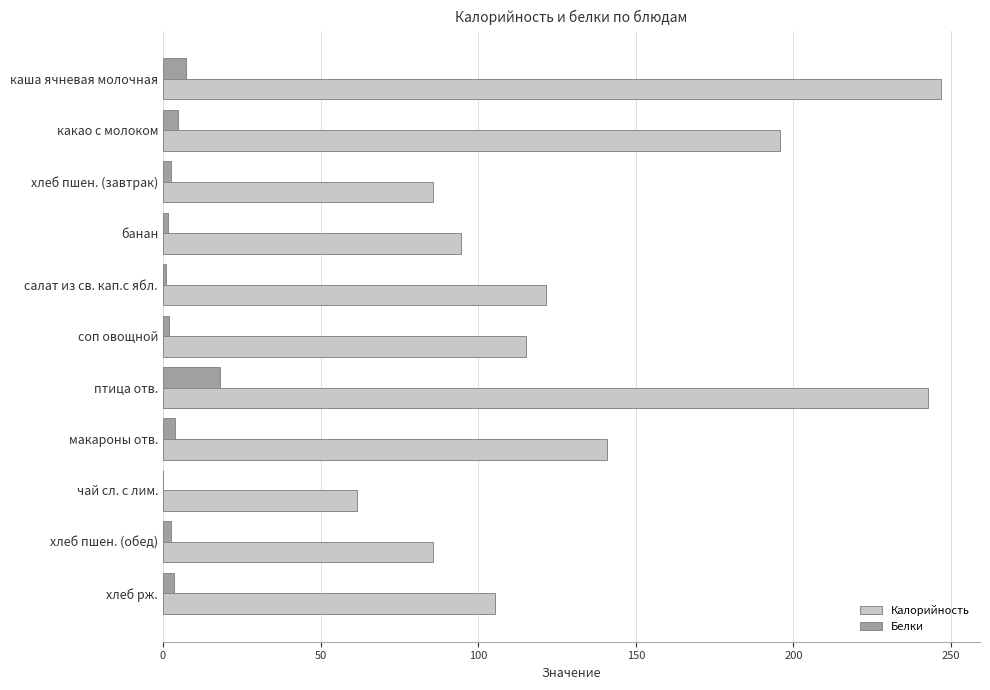

Which series has the largest total across all categories?

Калорийность